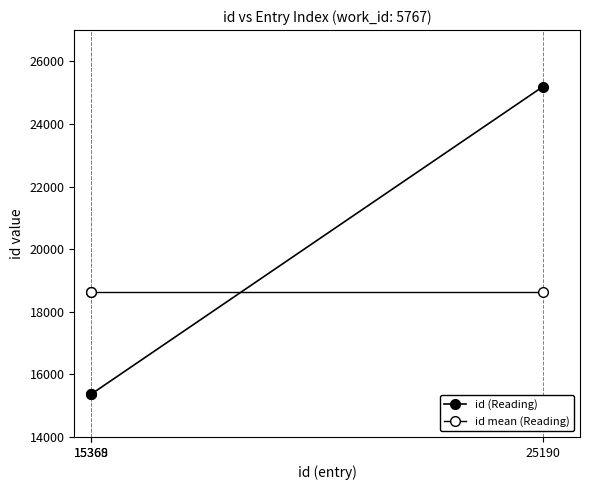

True or false: id mean (Reading) has a value of 8935.0 at 25190.

False